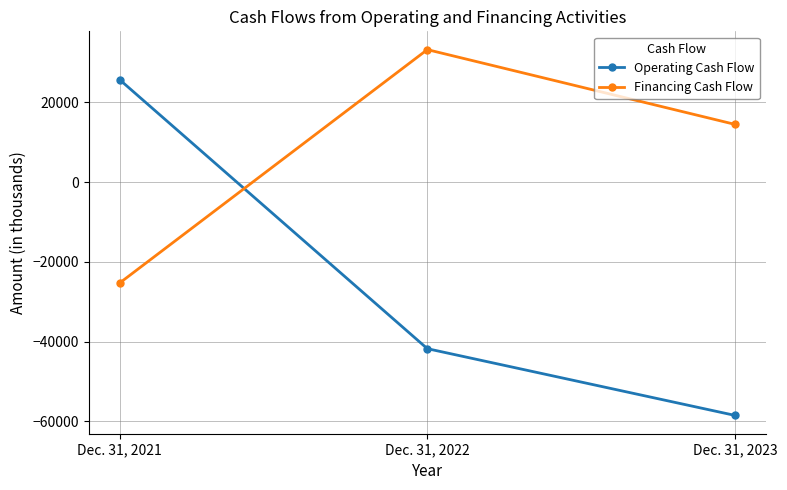

At which label is Financing Cash Flow closest to 3940?

Dec. 31, 2023